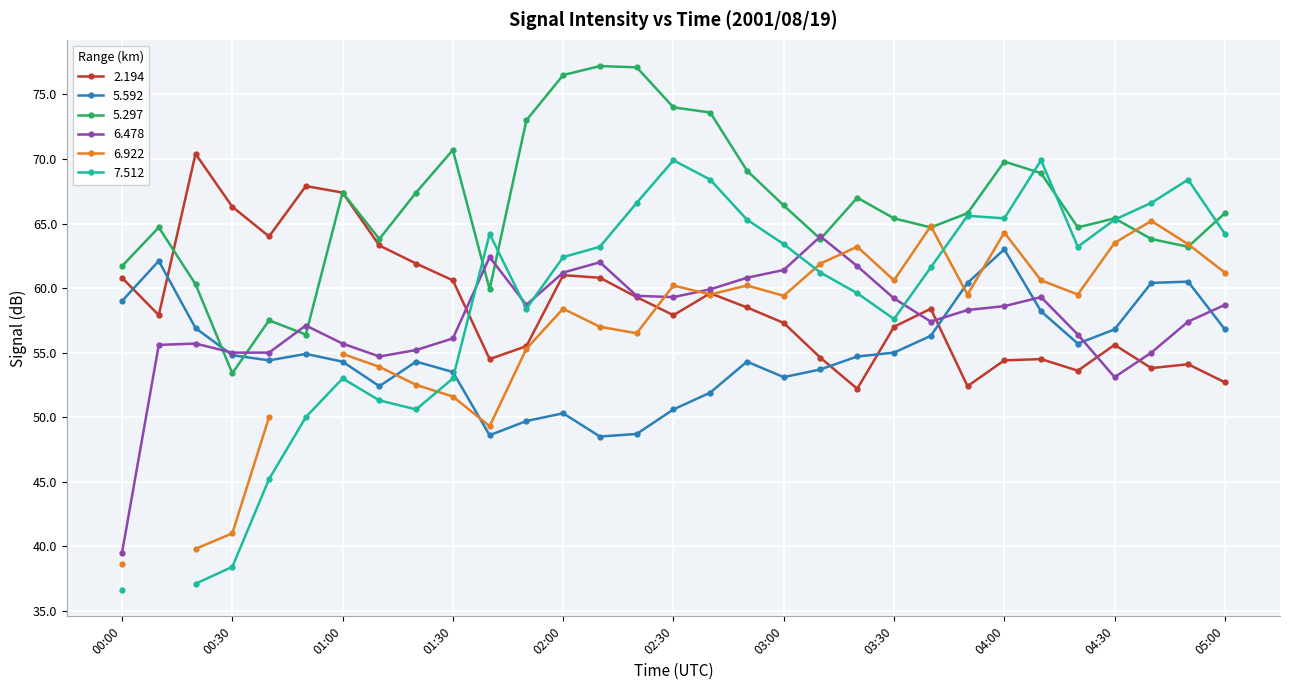

What is the sum of the   6.478 values at 02:40 and 02:00?

121.1